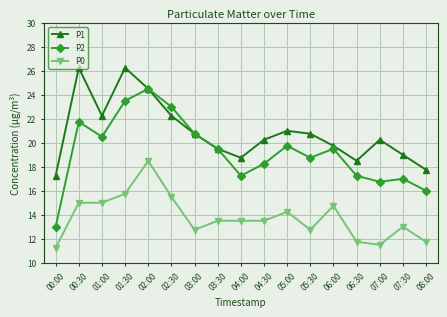

How many data points in P2 are less than 19?

8